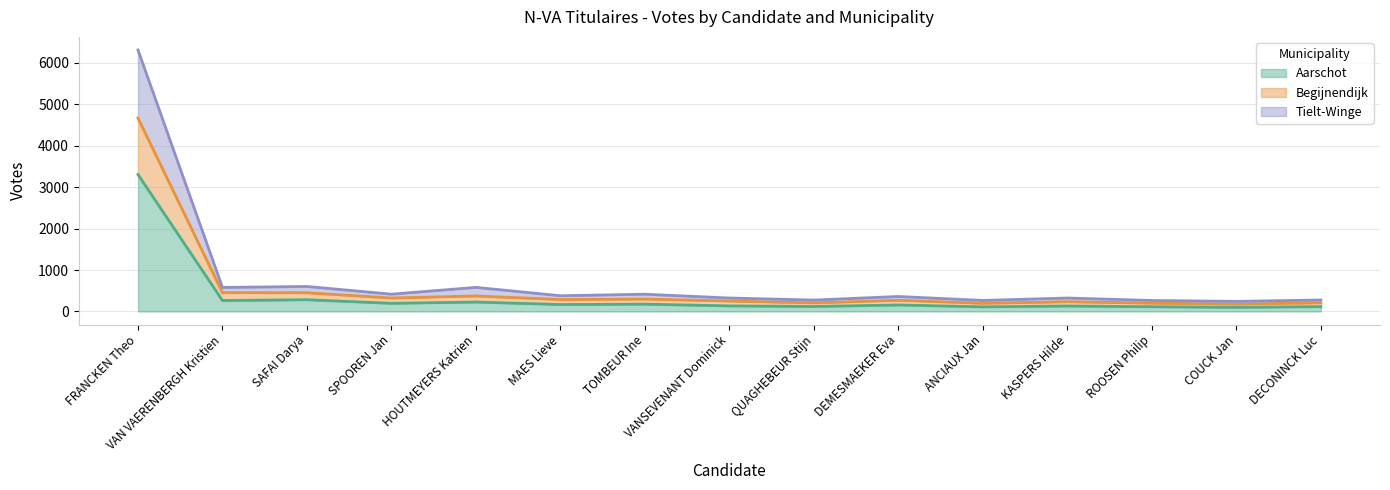

Reading left to right, extract all data points from this chart.

Aarschot: FRANCKEN Theo=3305	VAN VAERENBERGH Kristien=263	SAFAI Darya=283	SPOOREN Jan=196	HOUTMEYERS Katrien=227	MAES Lieve=167	TOMBEUR Ine=176	VANSEVENANT Dominick=134	QUAGHEBEUR Stijn=120	DEMESMAEKER Eva=156	ANCIAUX Jan=111	KASPERS Hilde=132	ROOSEN Philip=114	COUCK Jan=100	DECONINCK Luc=116
Begijnendijk: FRANCKEN Theo=4667	VAN VAERENBERGH Kristien=454	SAFAI Darya=451	SPOOREN Jan=324	HOUTMEYERS Katrien=374	MAES Lieve=288	TOMBEUR Ine=299	VANSEVENANT Dominick=251	QUAGHEBEUR Stijn=207	DEMESMAEKER Eva=270	ANCIAUX Jan=197	KASPERS Hilde=235	ROOSEN Philip=200	COUCK Jan=178	DECONINCK Luc=209
Tielt-Winge: FRANCKEN Theo=6310	VAN VAERENBERGH Kristien=579	SAFAI Darya=603	SPOOREN Jan=417	HOUTMEYERS Katrien=581	MAES Lieve=379	TOMBEUR Ine=416	VANSEVENANT Dominick=324	QUAGHEBEUR Stijn=275	DEMESMAEKER Eva=361	ANCIAUX Jan=266	KASPERS Hilde=324	ROOSEN Philip=265	COUCK Jan=243	DECONINCK Luc=277